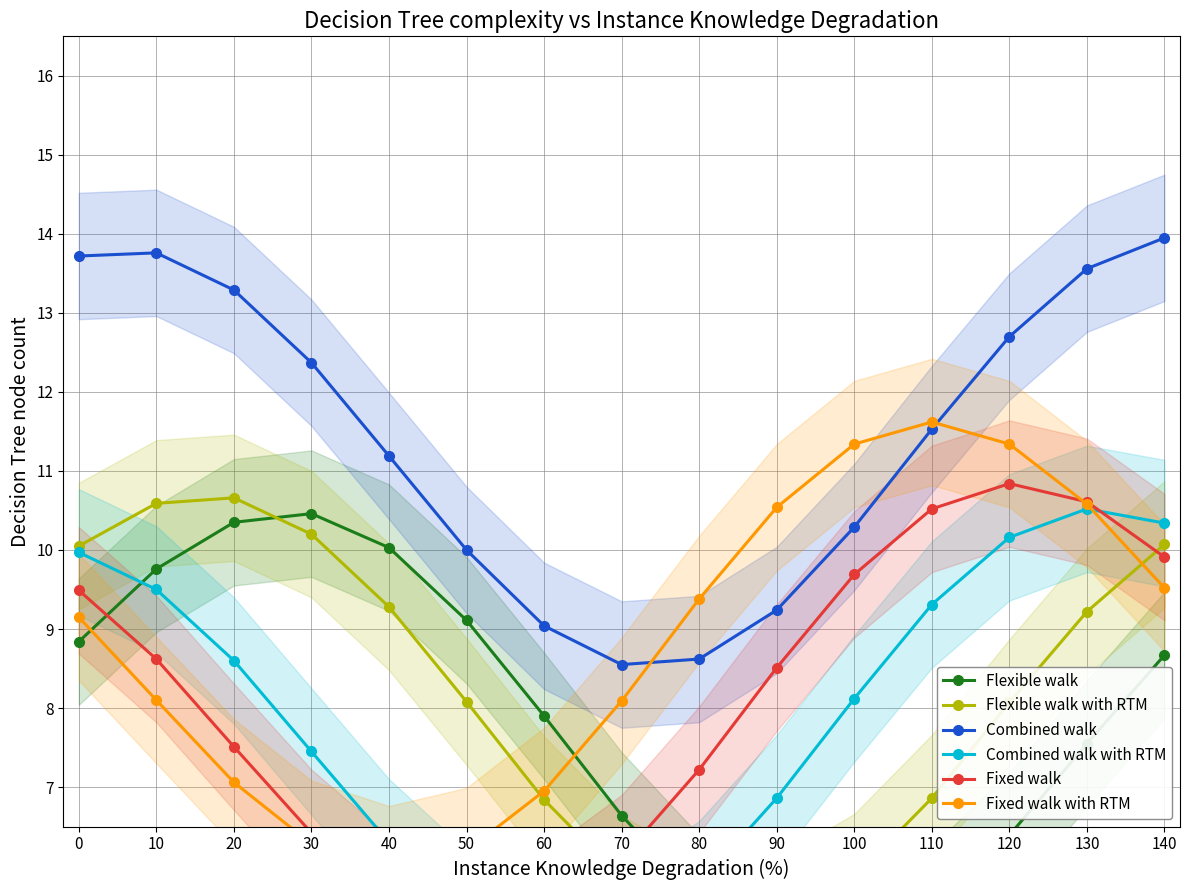

Between 60 and 140, which is larger?

140